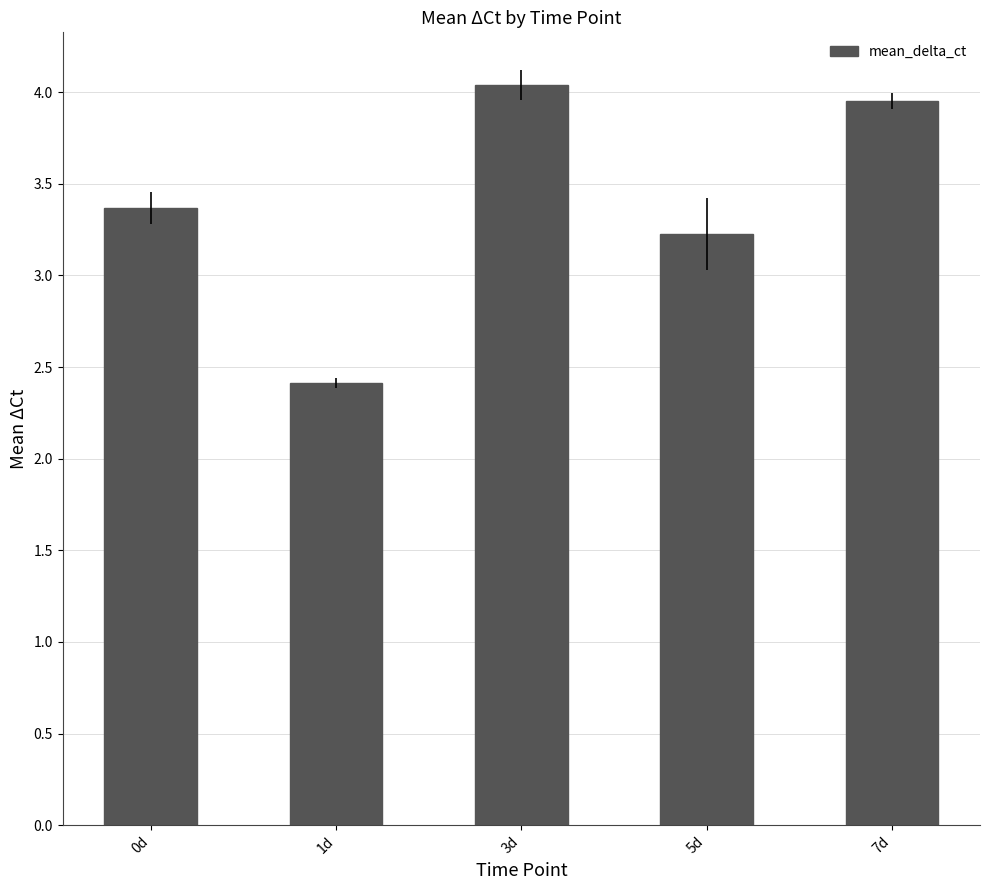

What is the difference between the maximum and second lowest values?

0.8